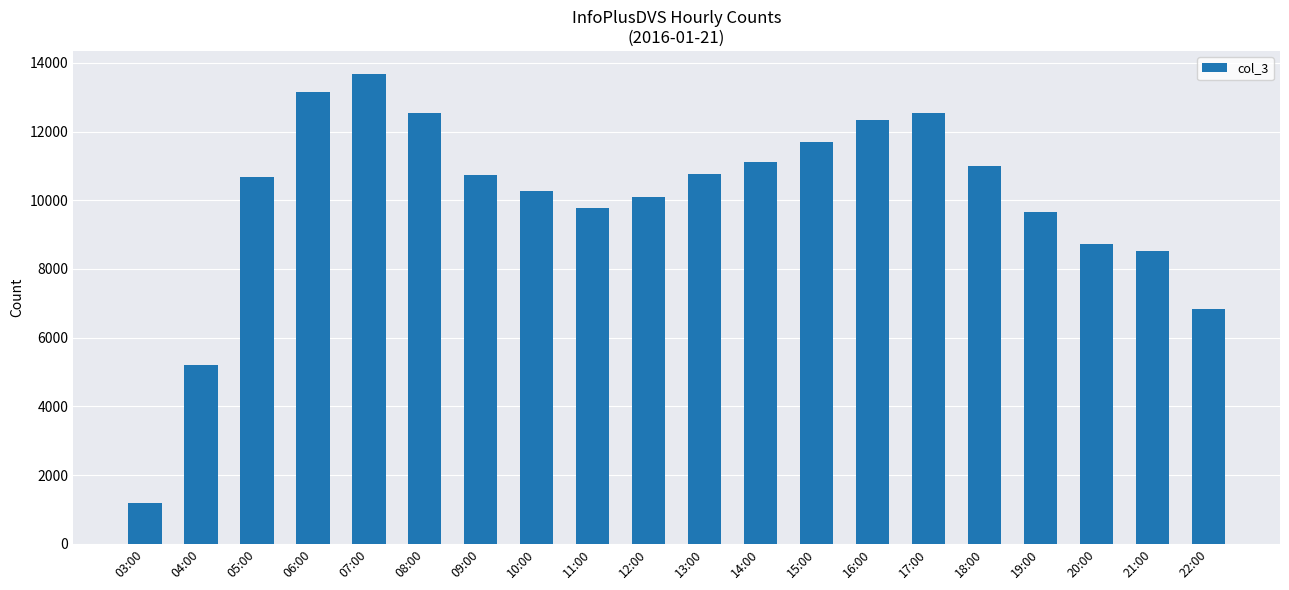

True or false: the data shows 8493 at 17:00.

False